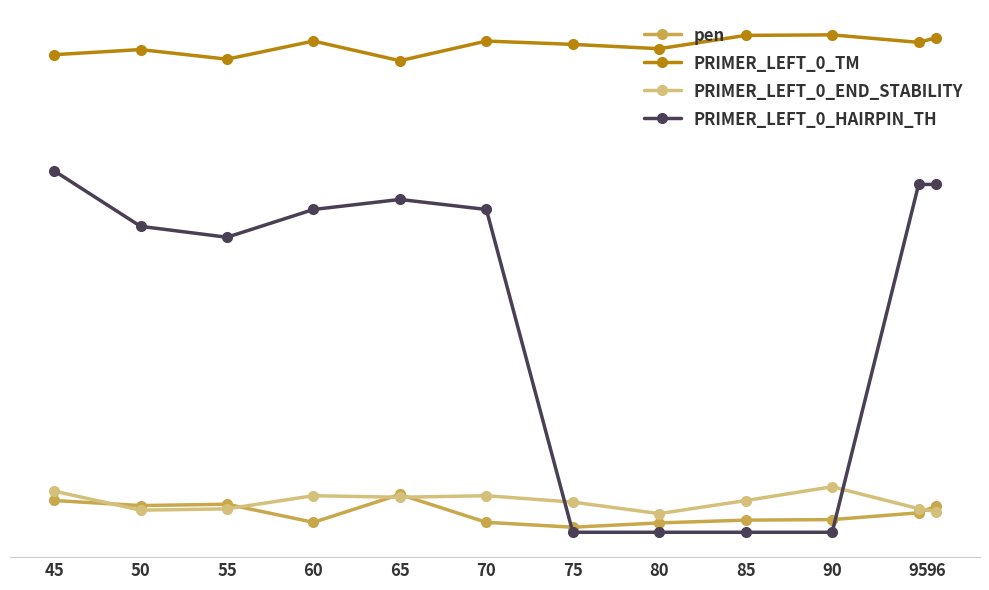

True or false: pen and PRIMER_LEFT_0_TM cross at least once.

False